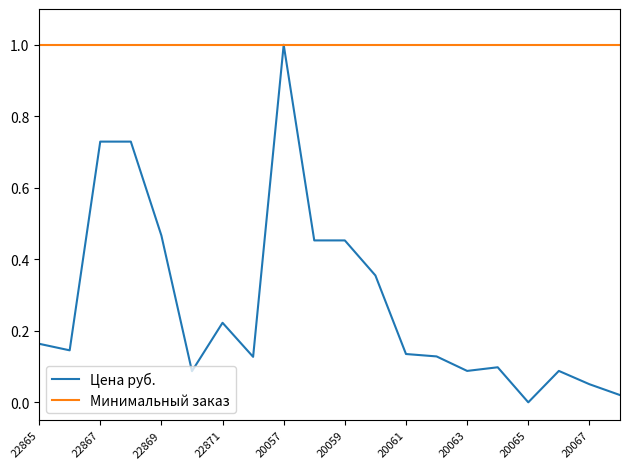

List the series in order of their overall mean, highest first.

Минимальный заказ, Цена руб.